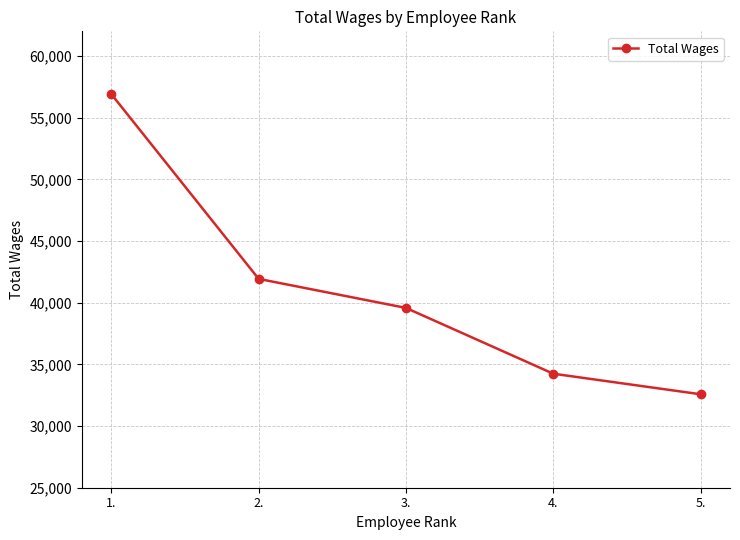

Rank the categories by value from lowest to highest.

5., 4., 3., 2., 1.